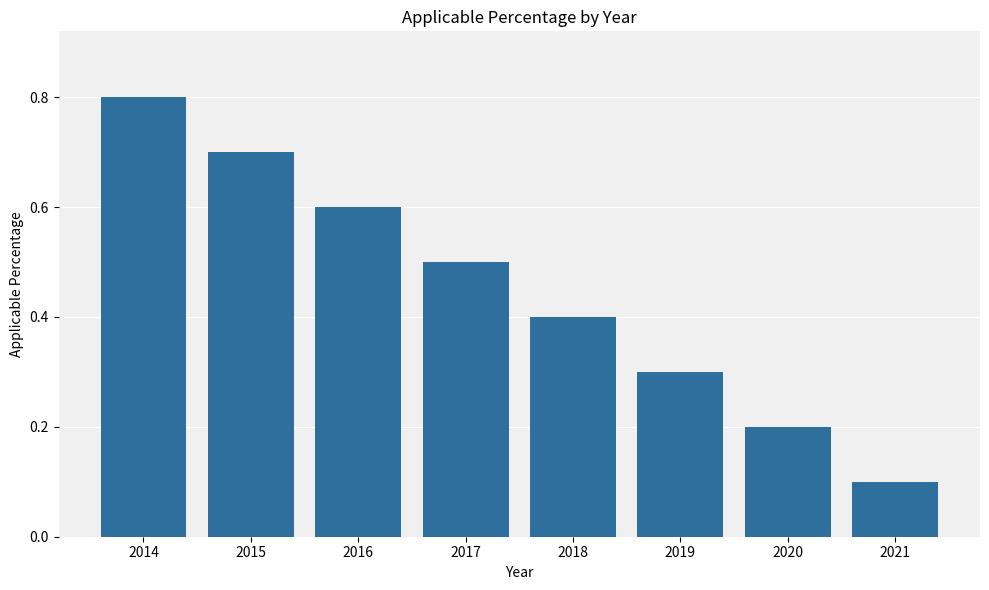

Is it true that the value at 2015 is 0.7?

True